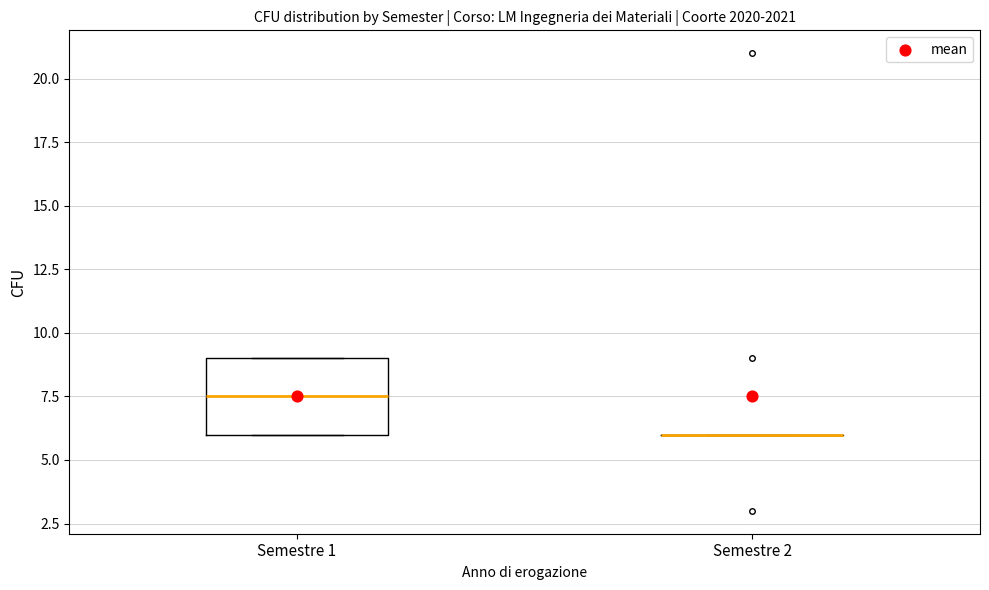

Reading left to right, read every box against the y-axis: the position of its median line, the range the box covers, and the ends of its whiskers. The values are not printed on the chart, so give them approximately, as read against the axis.

Semestre 1: median 7.5, box 6.0 to 9.0, whiskers 6.0 to 9.0
Semestre 2: box collapsed to a line at 6.0, whiskers 6.0 to 6.0